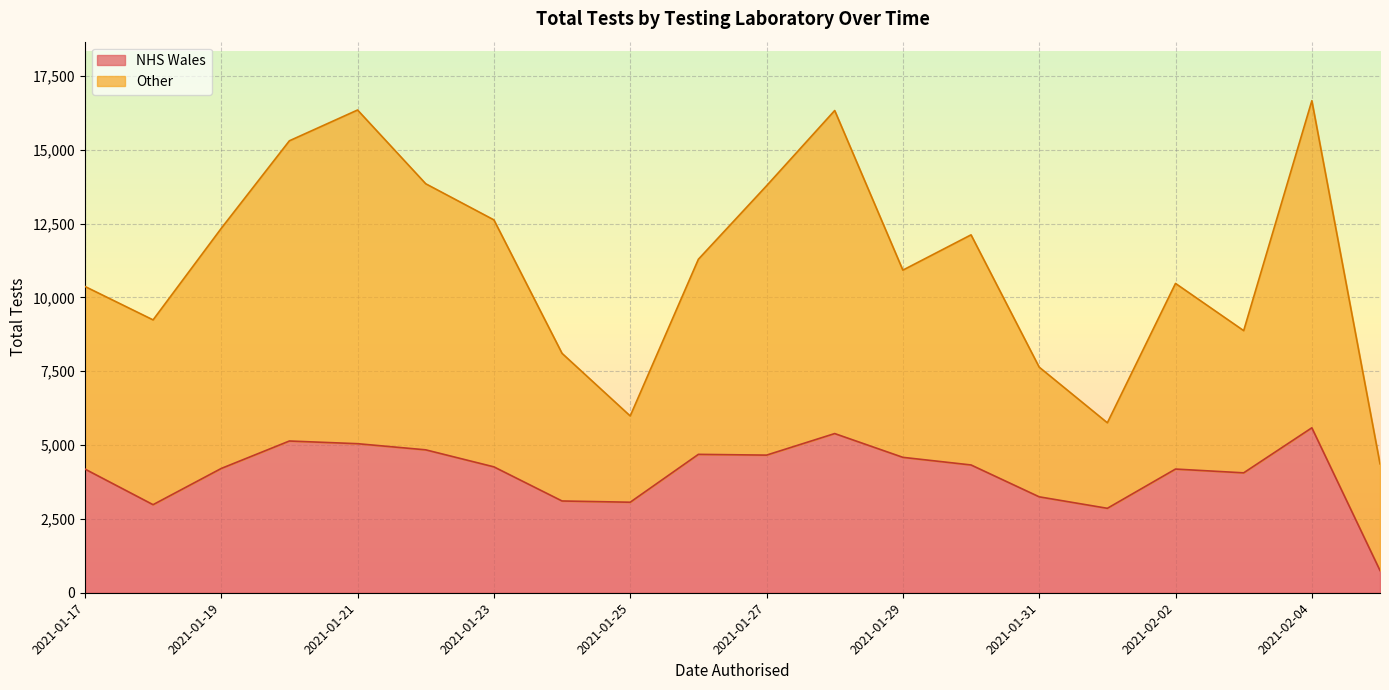

What is the minimum value shown in the chart?

753